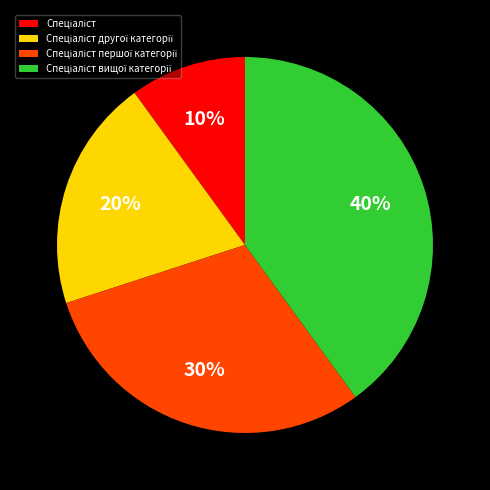

Is there any slice that represents more than half of the pie?

No